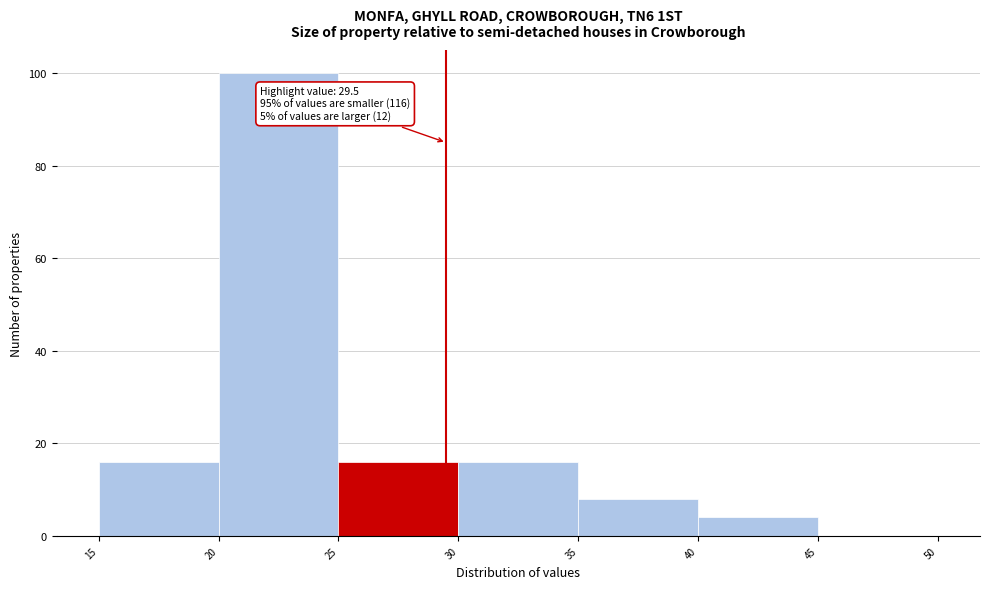

Which range on the x-axis has the tallest bar?

20 to 25